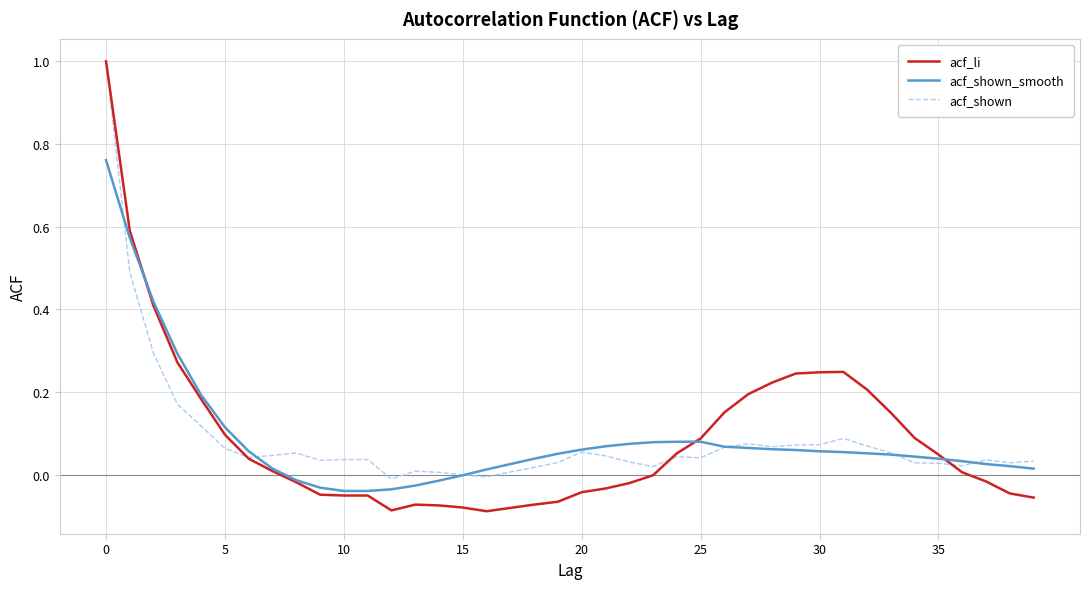

Which series has the largest range (max minus min)?

acf_li